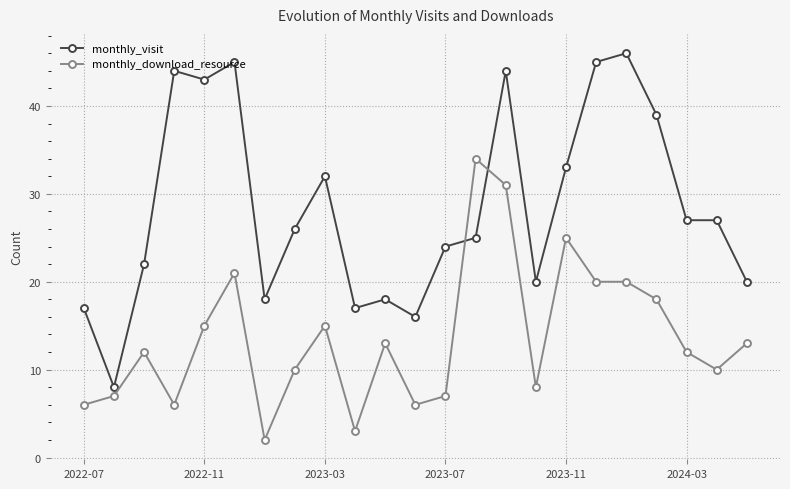

What is the difference between the second highest and second lowest values in the monthly_download_resource series?

28